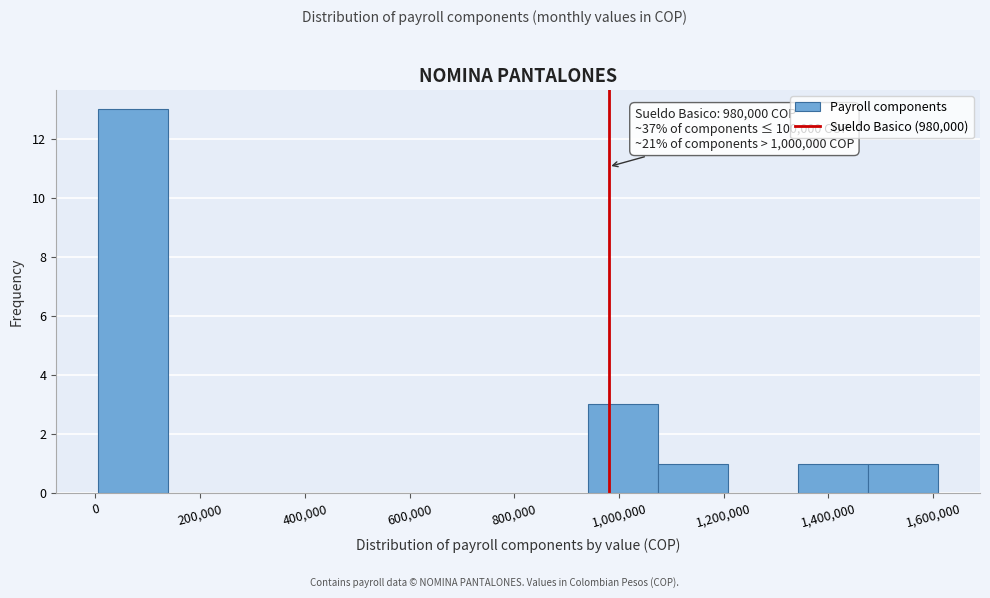

Over which range of the x-axis is the bar tallest?

0 to 140000